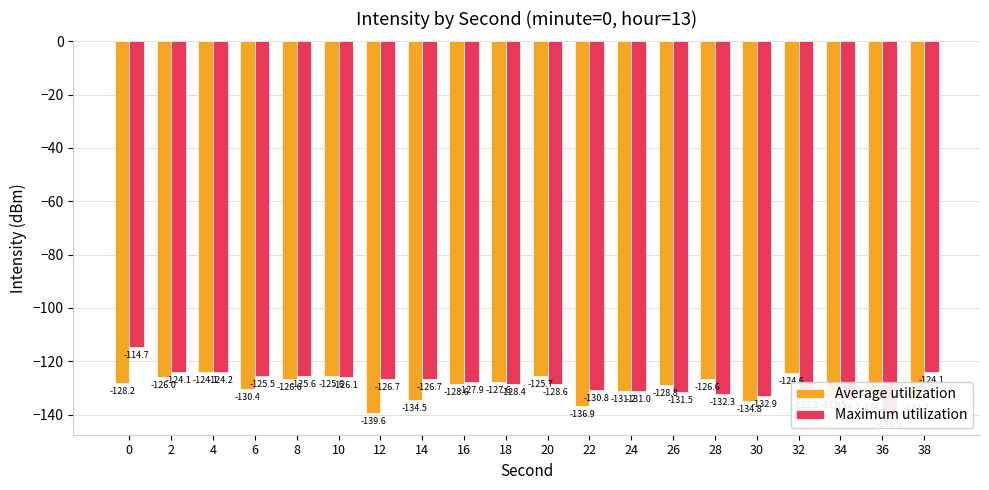

Between 6 and 30, which series saw the biggest shift?

Maximum utilization